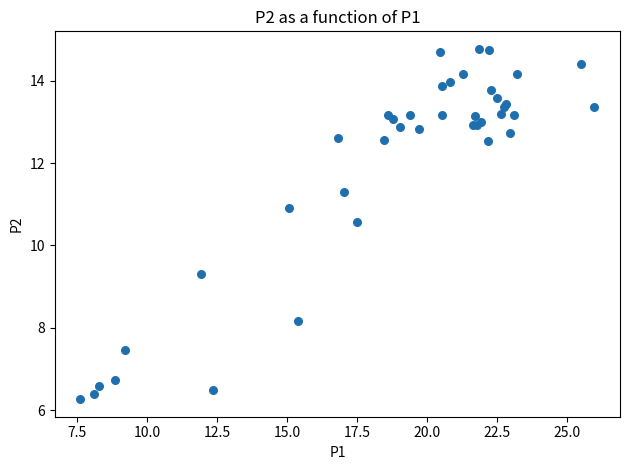

What Y value in the scatter plot is closest to 10?

10.6